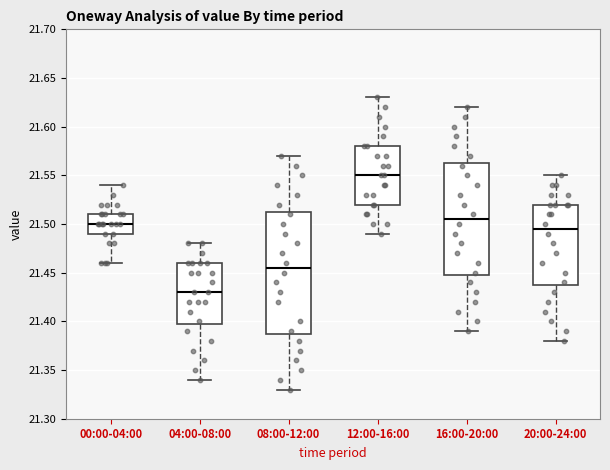

Reading left to right, transcribe this box plot: for each box, give where its median line is, the range the box spans, and where its two whiskers end, as read against the y-axis. The values are not printed on the chart, so give them approximately, as read against the axis.

00:00-04:00: median 21.500, box 21.490 to 21.510, whiskers 21.460 to 21.540
04:00-08:00: median 21.430, box 21.400 to 21.460, whiskers 21.340 to 21.480
08:00-12:00: median 21.455, box 21.390 to 21.515, whiskers 21.330 to 21.570
12:00-16:00: median 21.550, box 21.520 to 21.580, whiskers 21.490 to 21.630
16:00-20:00: median 21.505, box 21.450 to 21.565, whiskers 21.390 to 21.620
20:00-24:00: median 21.495, box 21.440 to 21.520, whiskers 21.380 to 21.550